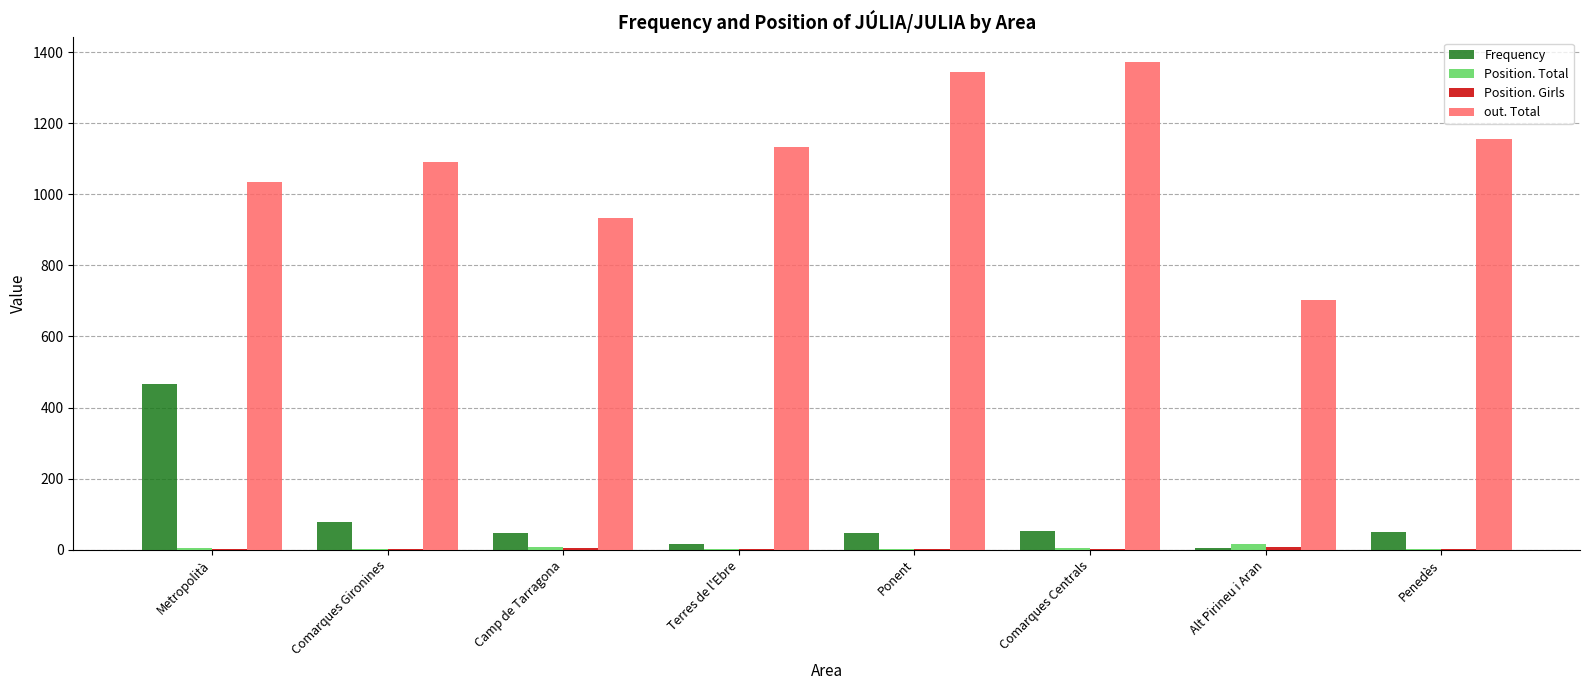

What is the sum of all Frequency values?

765